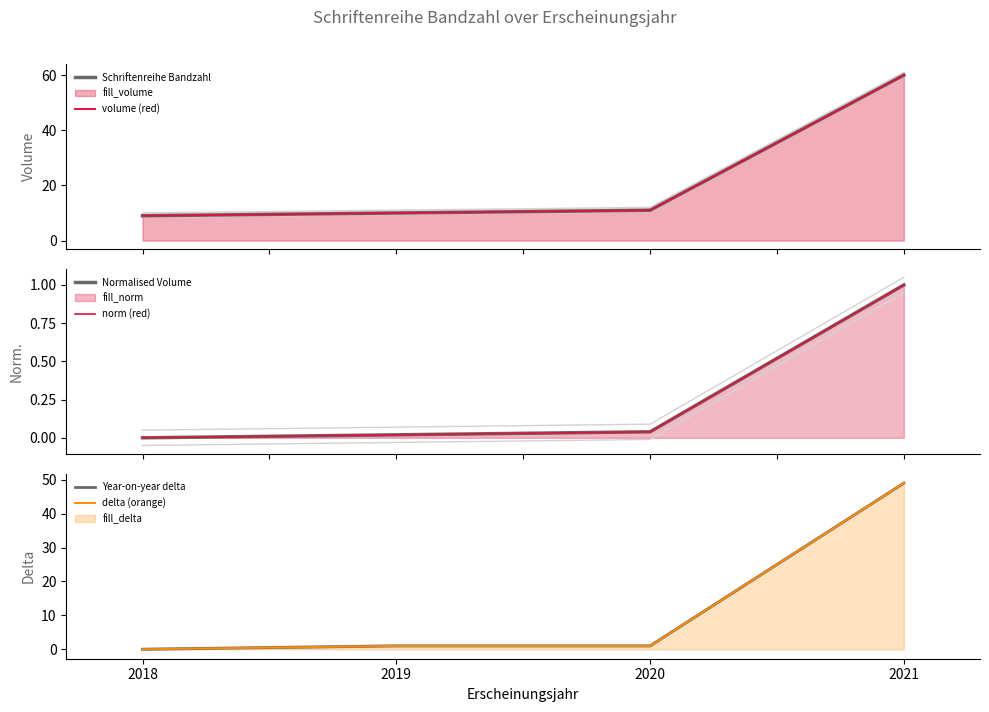

Reading left to right, what are all the values shown in this chart?

Schriftenreihe Bandzahl: 9.0	10.0	11.0	60.0
volume (red): 9.0	10.0	11.0	60.0
Normalised Volume: 0.0	0.0	0.0	1.0
norm (red): 0.0	0.0	0.0	1.0
Year-on-year delta: 0.0	1.0	1.0	49.0
delta (orange): 0.0	1.0	1.0	49.0